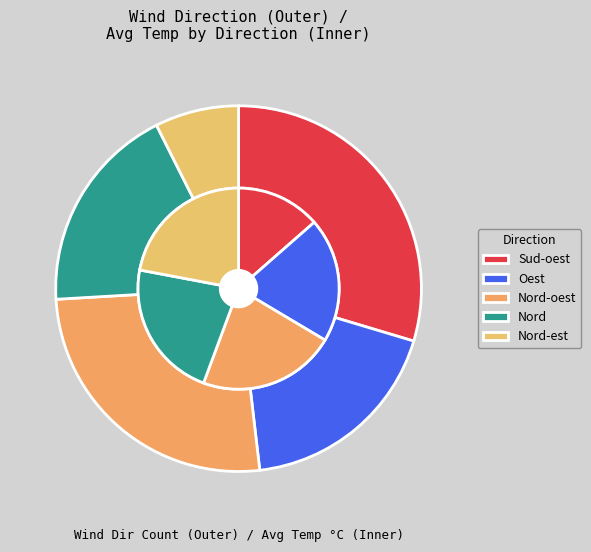

Do Nord-oest and Nord together represent more than half of the pie?

No